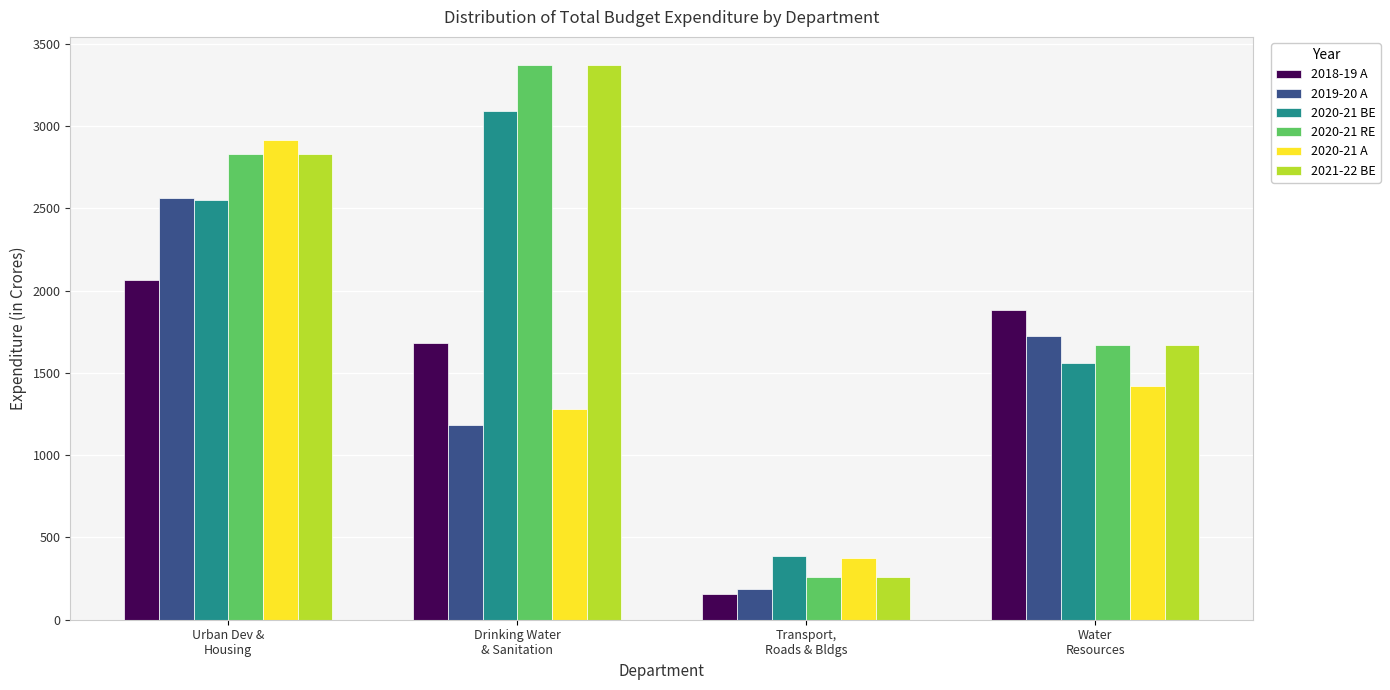

What is the label of the 4th bar from the right?

Urban Dev &
Housing